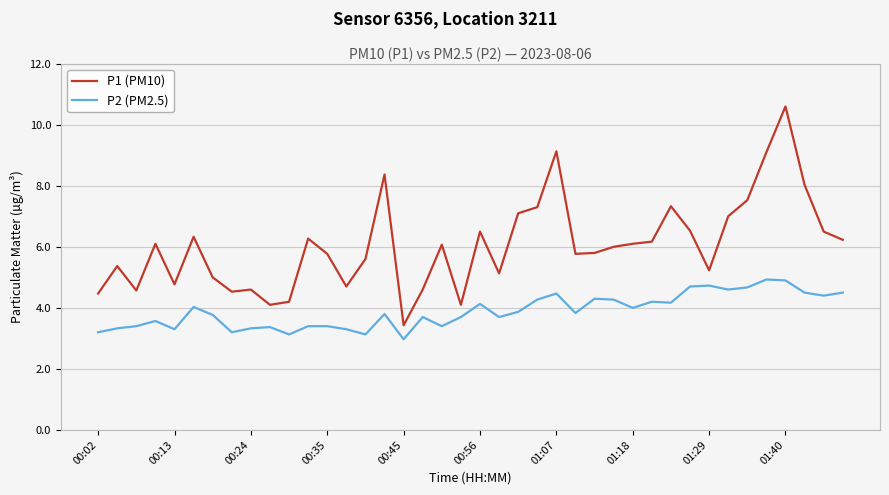

Which series has the largest total across all categories?

P1 (PM10)